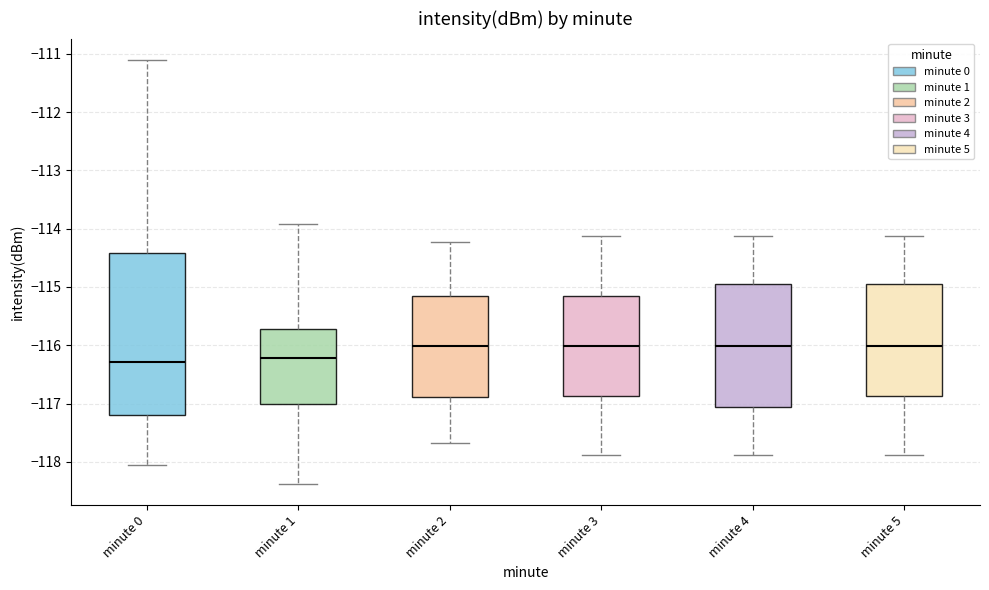

Reading left to right, read every box against the y-axis: the position of its median line, the range the box covers, and the ends of its whiskers. The values are not printed on the chart, so give them approximately, as read against the axis.

minute 0: median -116.3, box -117.2 to -114.4, whiskers -118.0 to -111.1
minute 1: median -116.2, box -117.0 to -115.7, whiskers -118.4 to -113.9
minute 2: median -116.0, box -116.9 to -115.1, whiskers -117.7 to -114.2
minute 3: median -116.0, box -116.9 to -115.1, whiskers -117.9 to -114.1
minute 4: median -116.0, box -117.1 to -114.9, whiskers -117.9 to -114.1
minute 5: median -116.0, box -116.9 to -114.9, whiskers -117.9 to -114.1